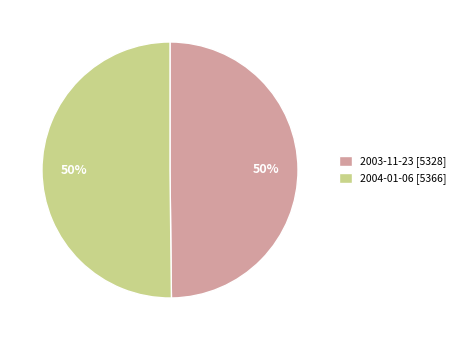

True or false: 2003-11-23 [5328] accounts for 50% of the total.

True